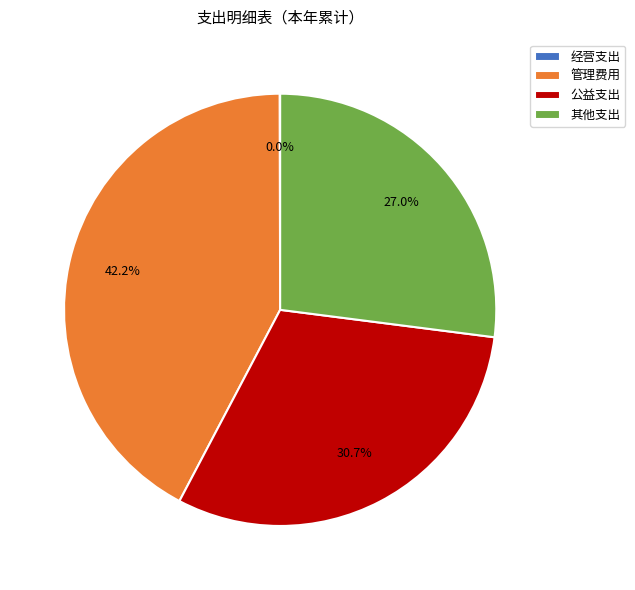

To the nearest percent, what portion does 公益支出 represent?

31%